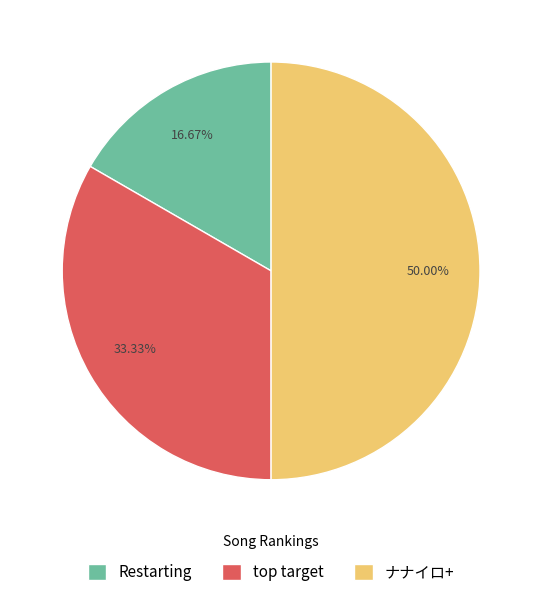

To the nearest percent, what is the difference between the largest and smallest slice percentages?

33%